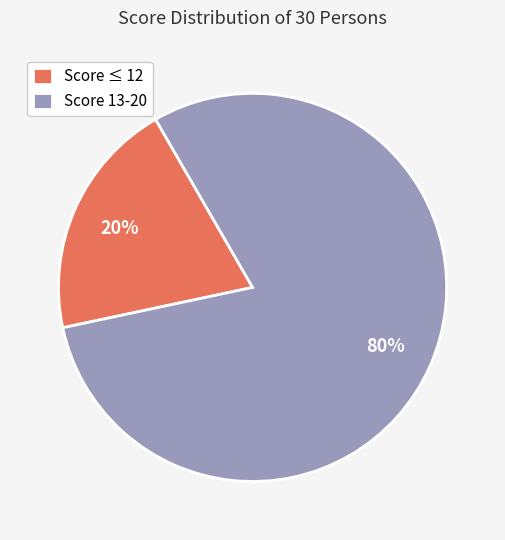

To the nearest percent, what is the average slice percentage?

50%